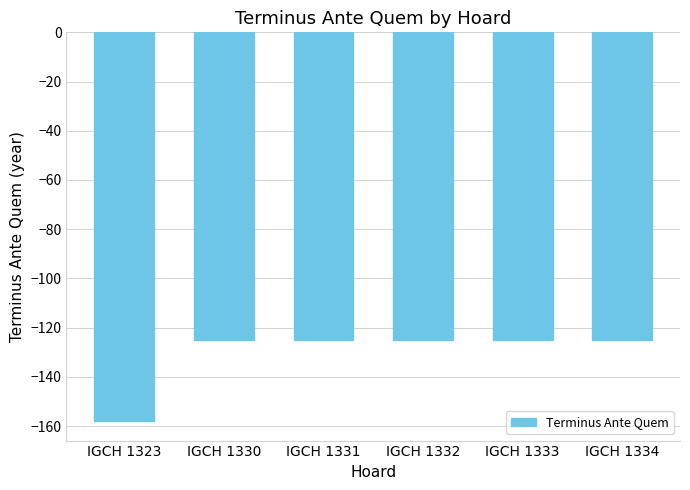

What is the change in value from IGCH 1323 to IGCH 1334?

+33